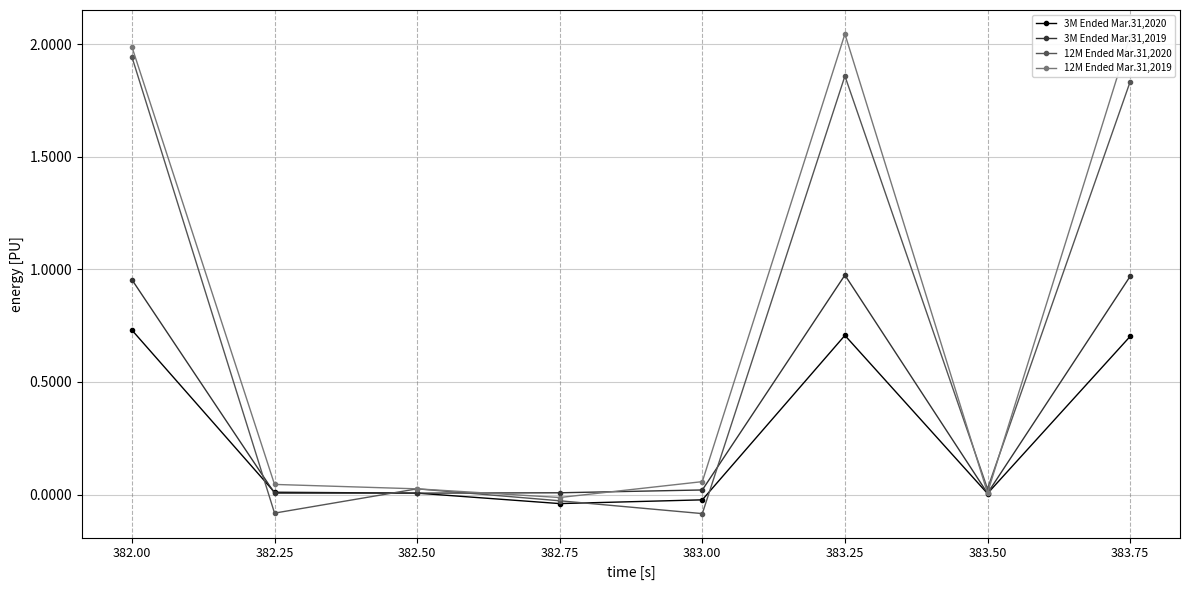

Count the number of data series in this chart.

4